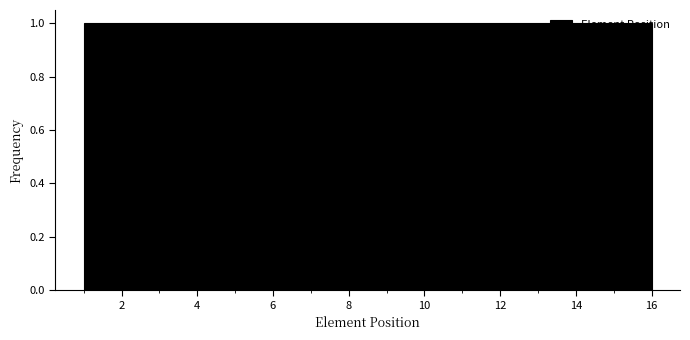

Reading left to right, transcribe this chart: for each bar, give the range it covers on the x-axis and its height. Neither the bar edges nor the heights are printed on the chart, so give them approximately, as read against the axes.

1.0 to 2.0: 1
2.0 to 2.8: 1
2.8 to 3.8: 1
3.8 to 4.8: 1
4.8 to 5.6: 1
5.6 to 6.6: 1
6.6 to 7.6: 1
7.6 to 8.6: 1
8.6 to 9.4: 1
9.4 to 10.4: 1
10.4 to 11.4: 1
11.4 to 12.2: 1
12.2 to 13.2: 1
13.2 to 14.2: 1
14.2 to 15.0: 1
15.0 to 16.0: 1